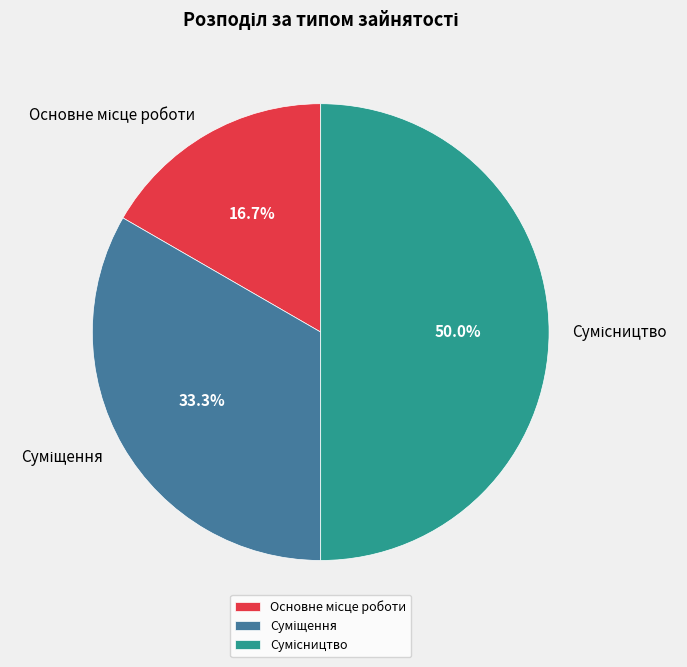

Which slice is the largest?

Сумісництво